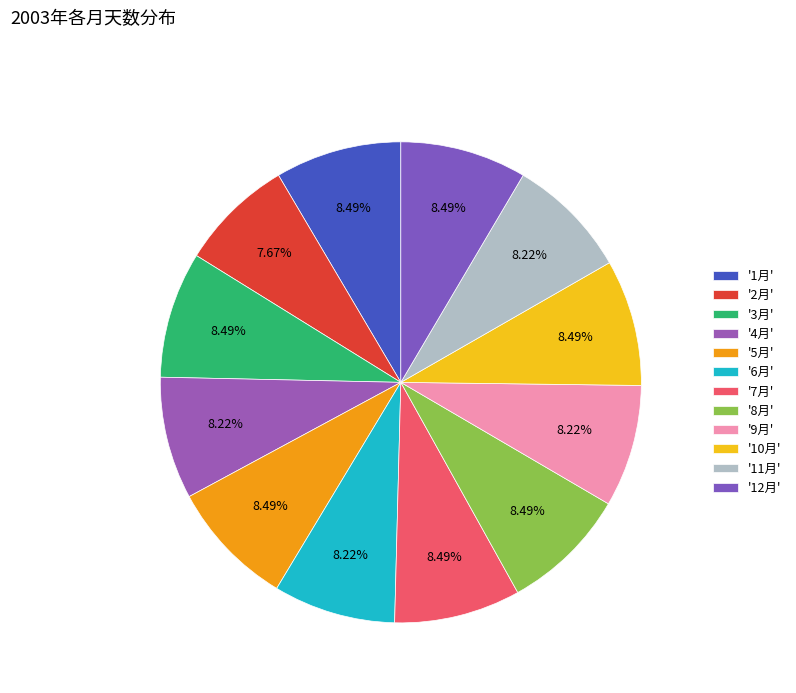

How many slices are in this pie chart?

12